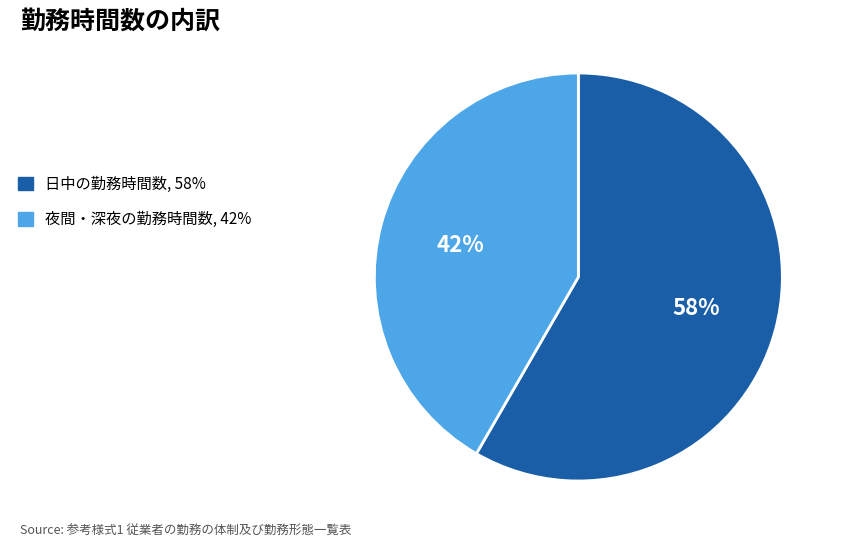

Which has a higher value, 日中の勤務時間数, 58% or 夜間・深夜の勤務時間数, 42%?

日中の勤務時間数, 58%